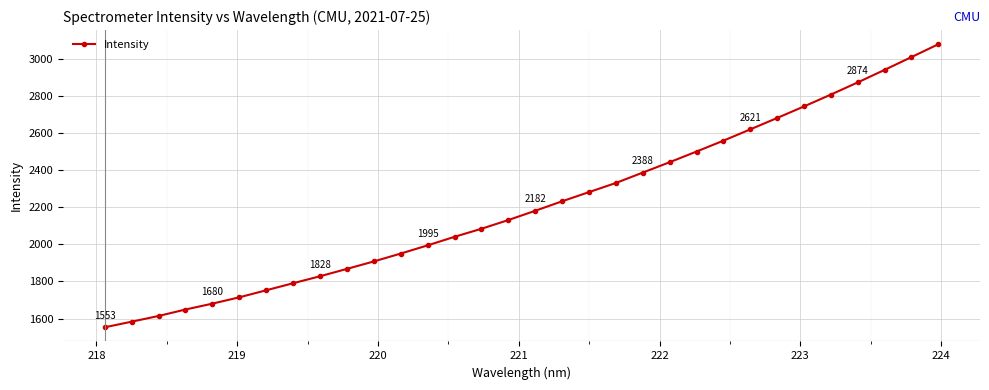

What is the smallest value displayed?

1552.8